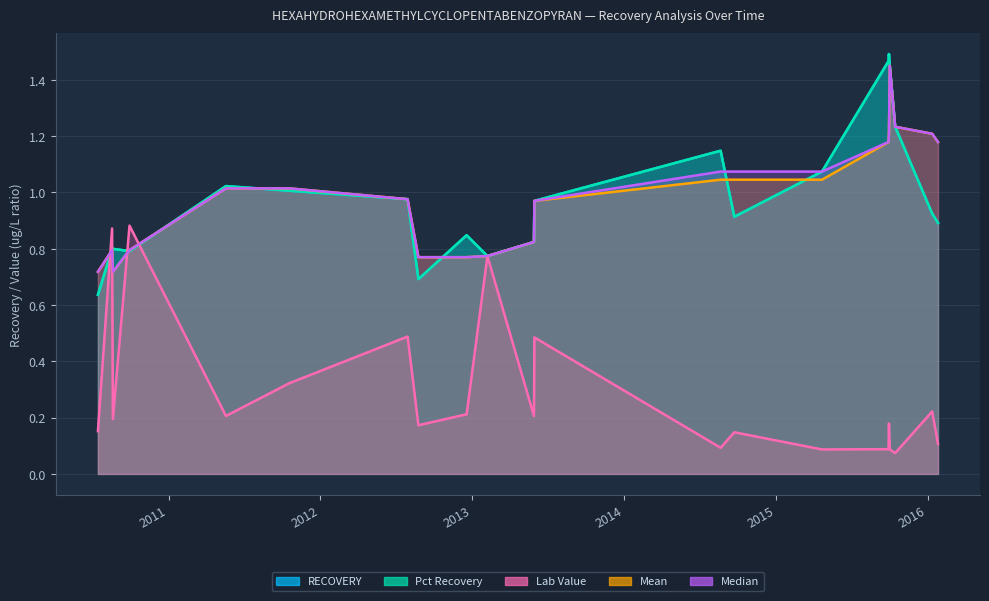

What is the greatest value displayed?

1.5